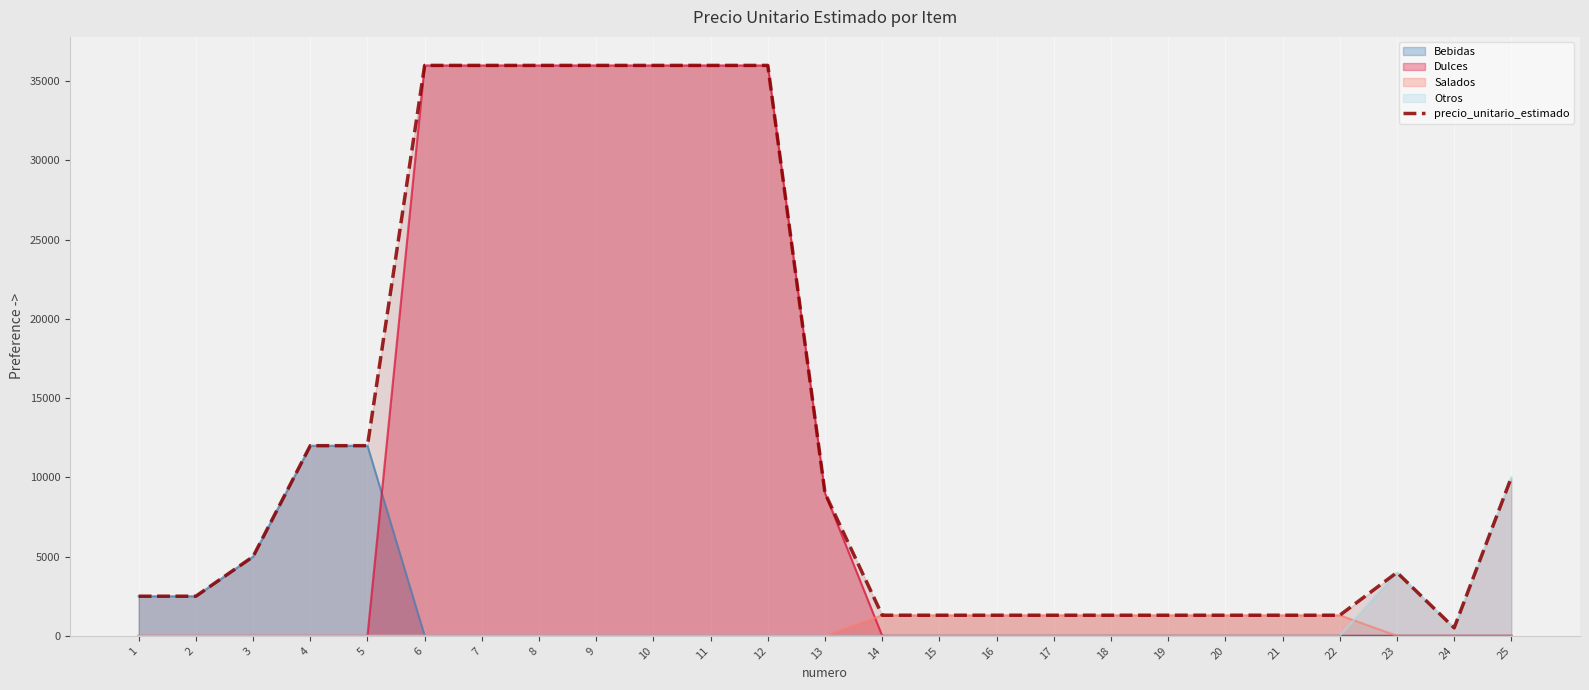

What is the maximum value for Dulces?

36000